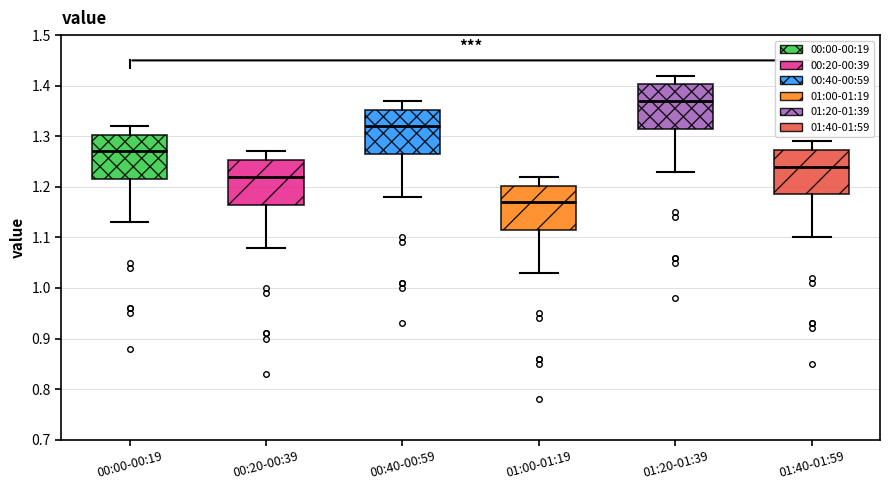

Reading left to right, transcribe this box plot: for each box, give where its median line is, the range the box spans, and where its two whiskers end, as read against the y-axis. The values are not printed on the chart, so give them approximately, as read against the axis.

00:00-00:19: median 1.27, box 1.22 to 1.30, whiskers 1.13 to 1.32
00:20-00:39: median 1.22, box 1.17 to 1.25, whiskers 1.08 to 1.27
00:40-00:59: median 1.32, box 1.27 to 1.35, whiskers 1.18 to 1.37
01:00-01:19: median 1.17, box 1.12 to 1.20, whiskers 1.03 to 1.22
01:20-01:39: median 1.37, box 1.32 to 1.40, whiskers 1.23 to 1.42
01:40-01:59: median 1.24, box 1.19 to 1.27, whiskers 1.10 to 1.29